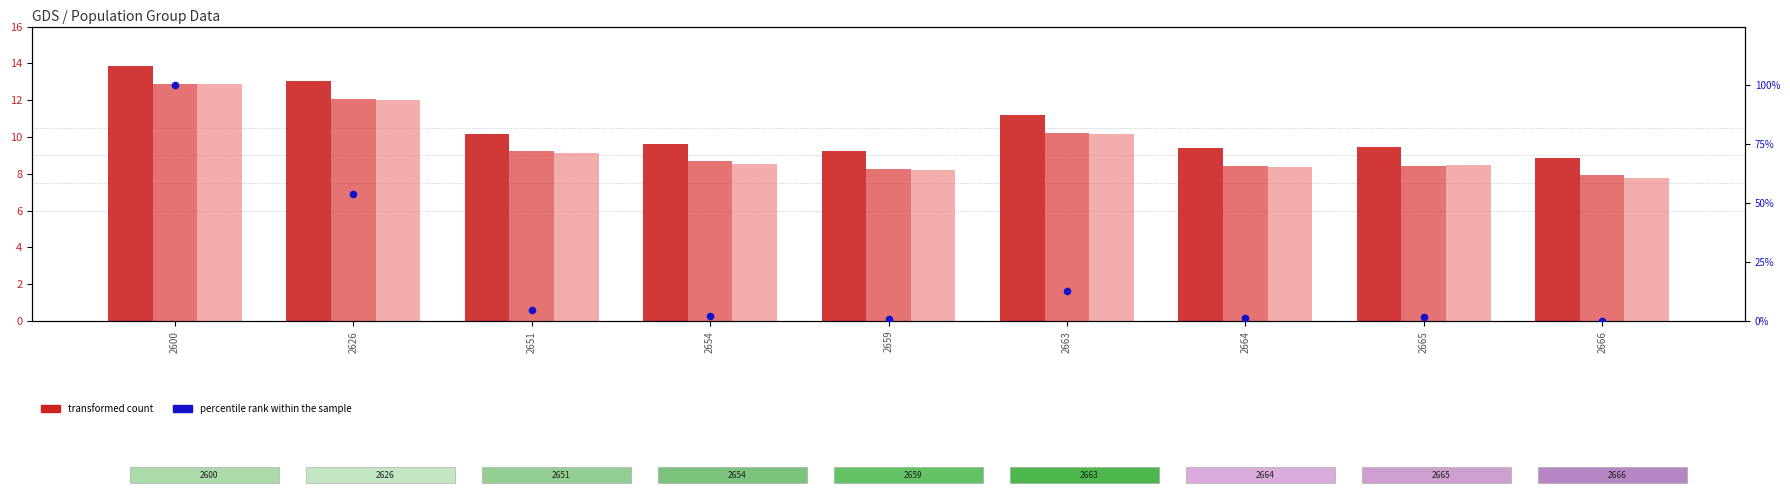

Which series contains the highest Y value?

percentile rank